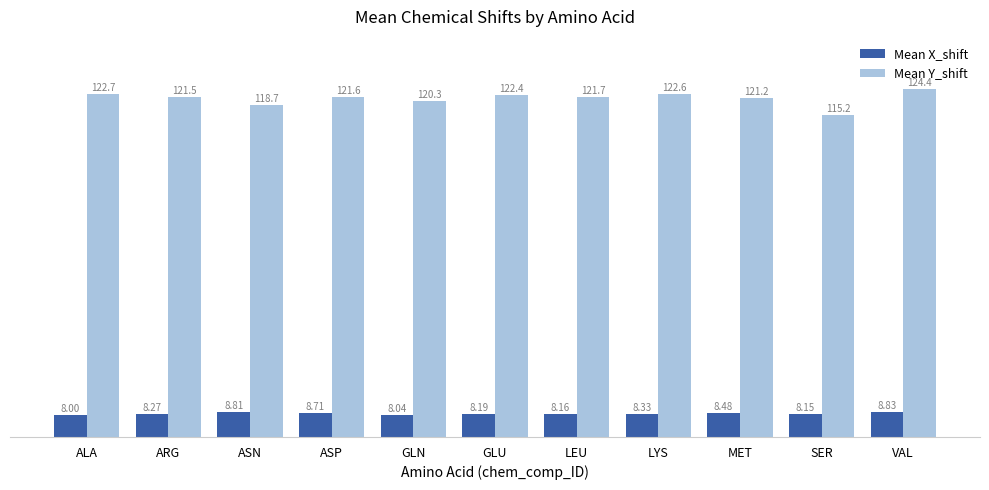

Does the chart contain any negative values?

No